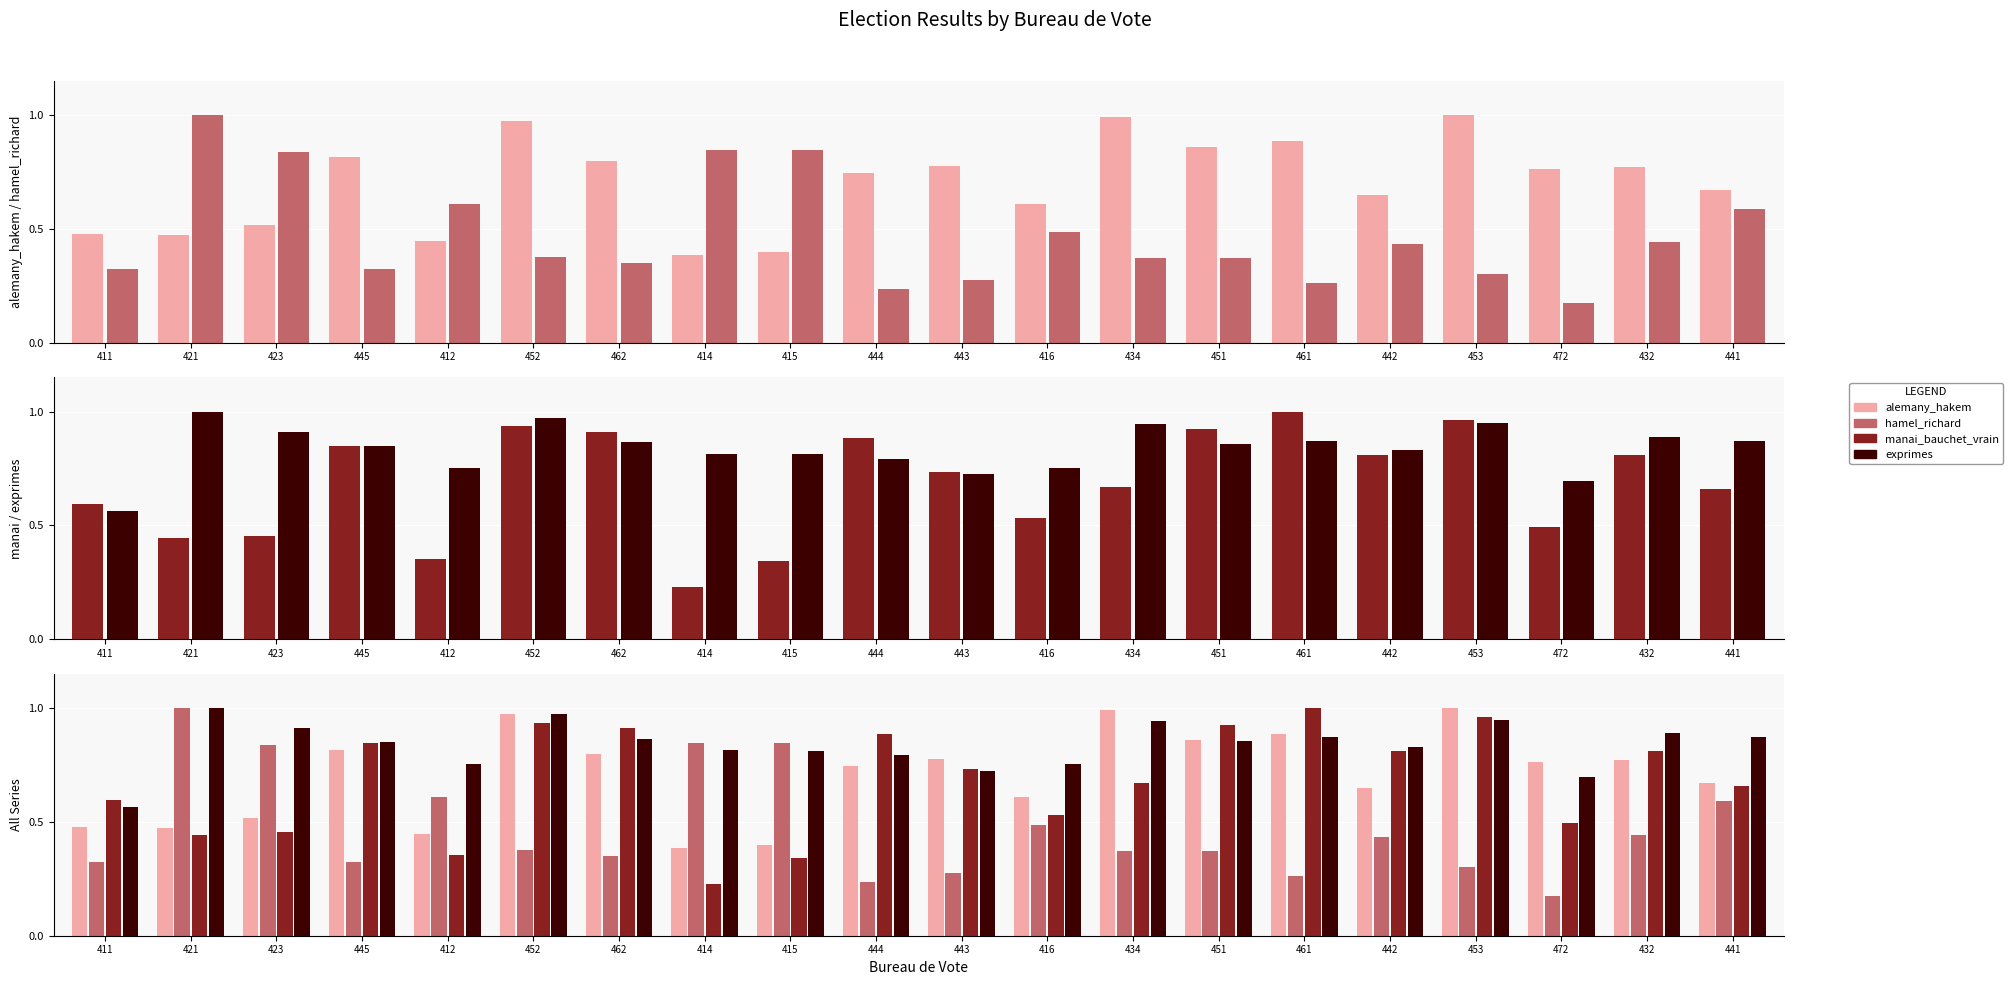

Reading right to left, what are all the values shown in this chart?

alemany_hakem: 0.7	0.8	0.8	1.0	0.7	0.9	0.9	1.0	0.6	0.8	0.7	0.4	0.4	0.8	1.0	0.4	0.8	0.5	0.5	0.5
hamel_richard: 0.6	0.4	0.2	0.3	0.4	0.3	0.4	0.4	0.5	0.3	0.2	0.8	0.8	0.4	0.4	0.6	0.3	0.8	1.0	0.3
manai_bauchet_vrain: 0.7	0.8	0.5	1.0	0.8	1.0	0.9	0.7	0.5	0.7	0.9	0.3	0.2	0.9	0.9	0.4	0.8	0.5	0.4	0.6
exprimes: 0.9	0.9	0.7	0.9	0.8	0.9	0.9	0.9	0.8	0.7	0.8	0.8	0.8	0.9	1.0	0.8	0.8	0.9	1.0	0.6